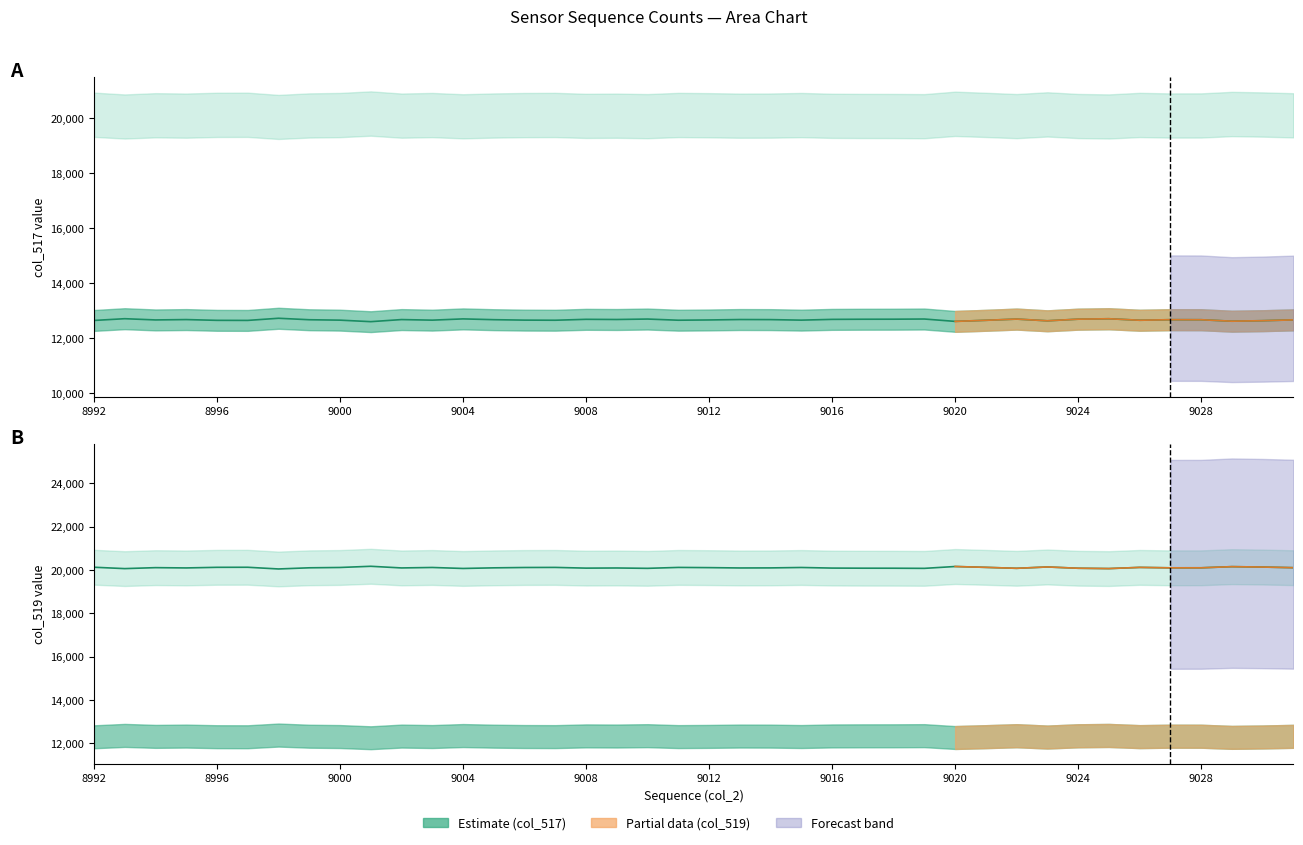

Where does the col_519 series first go above 20098?

8992